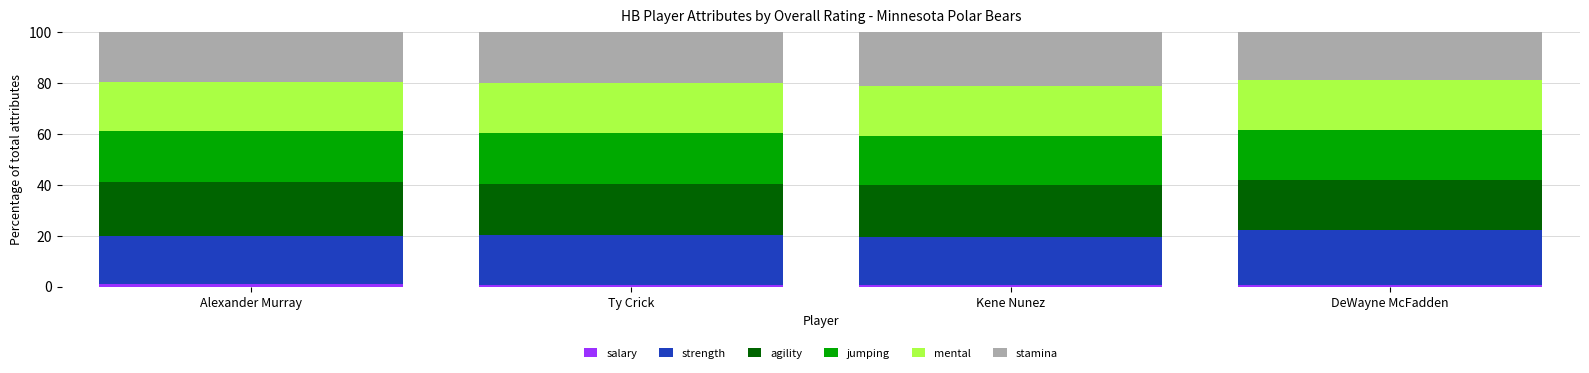

Does the chart contain stacked bars?

Yes